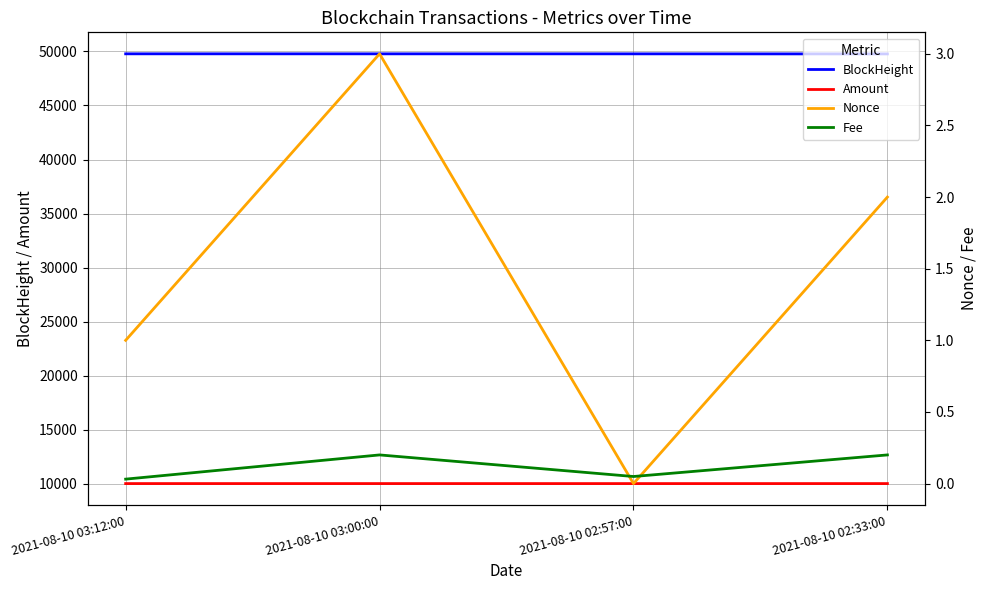

True or false: BlockHeight has more than 2 interior local peaks.

False